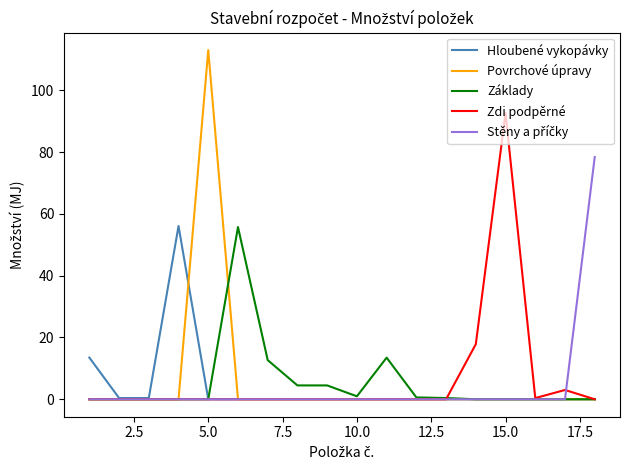

What is the maximum value for Hloubené vykopávky?

56.1